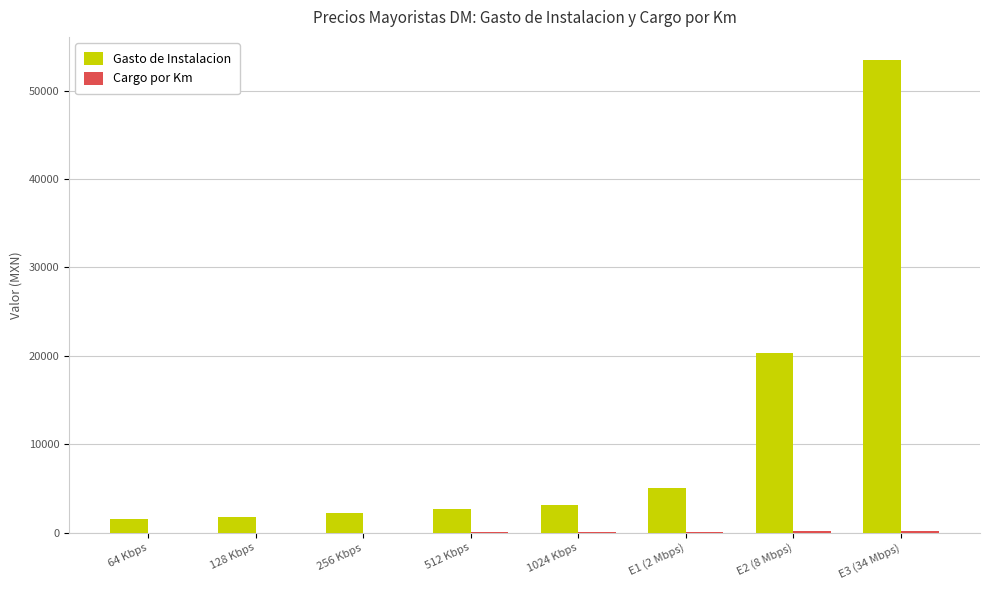

Which category has the highest value in the Gasto de Instalacion series?

E3 (34 Mbps)